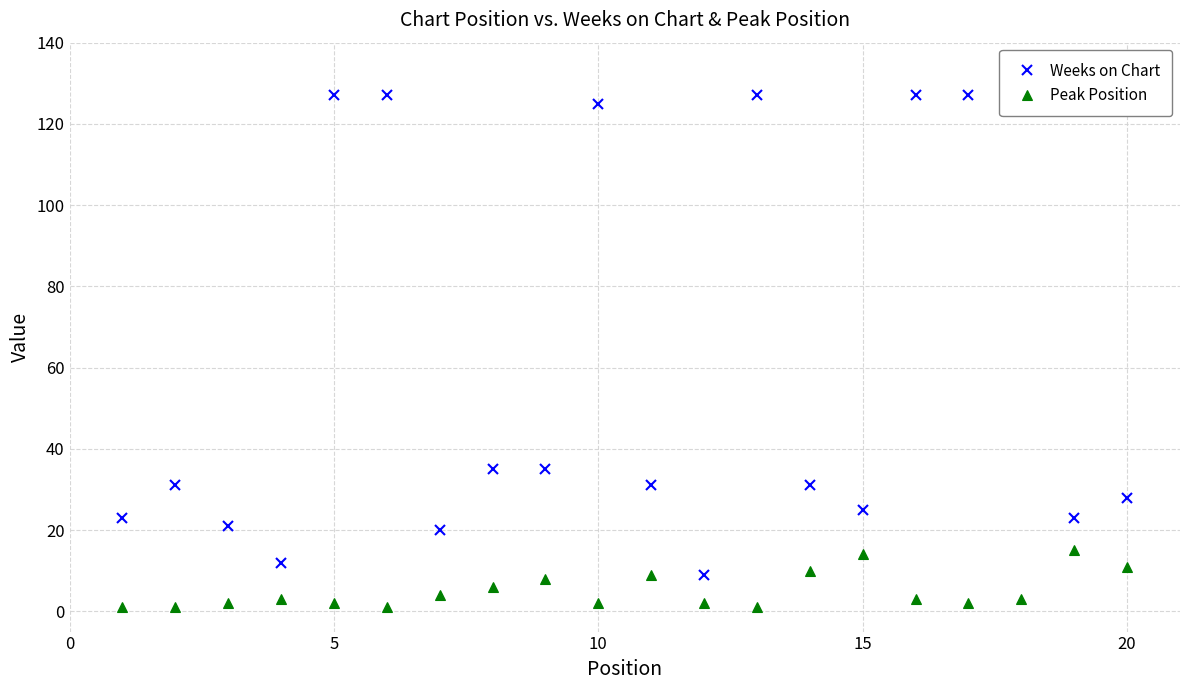

True or false: Peak Position has more than 1 points higher than both neighbors.

True